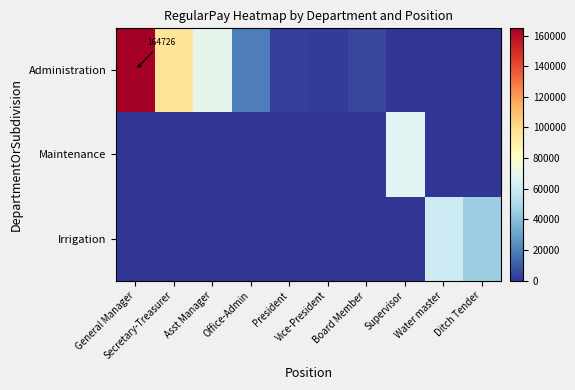

What is the maximum value shown in the chart?

164726